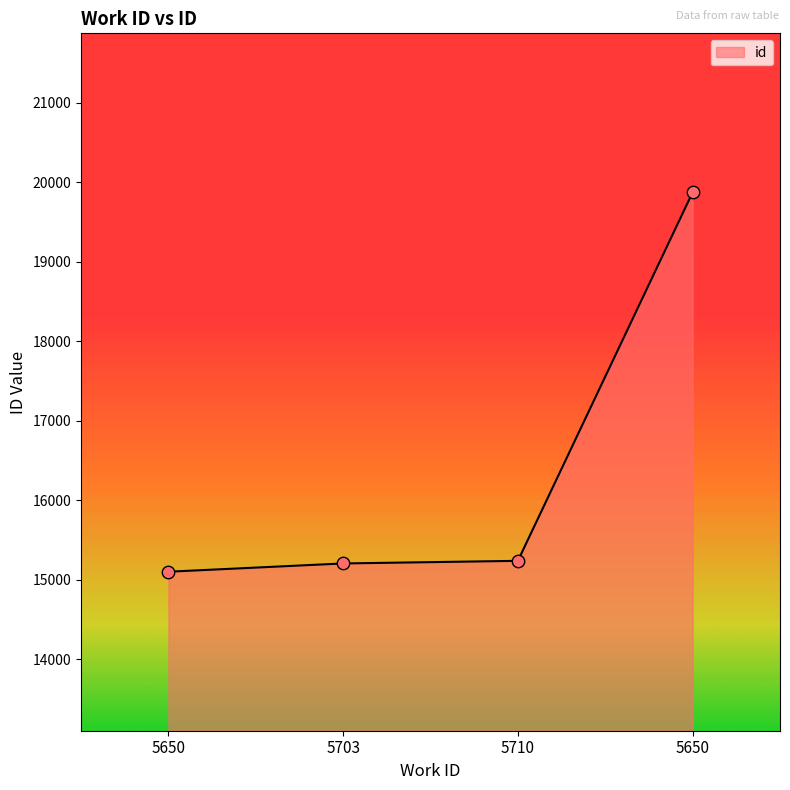

What is the change in value from 5703 to 5650?

+4668